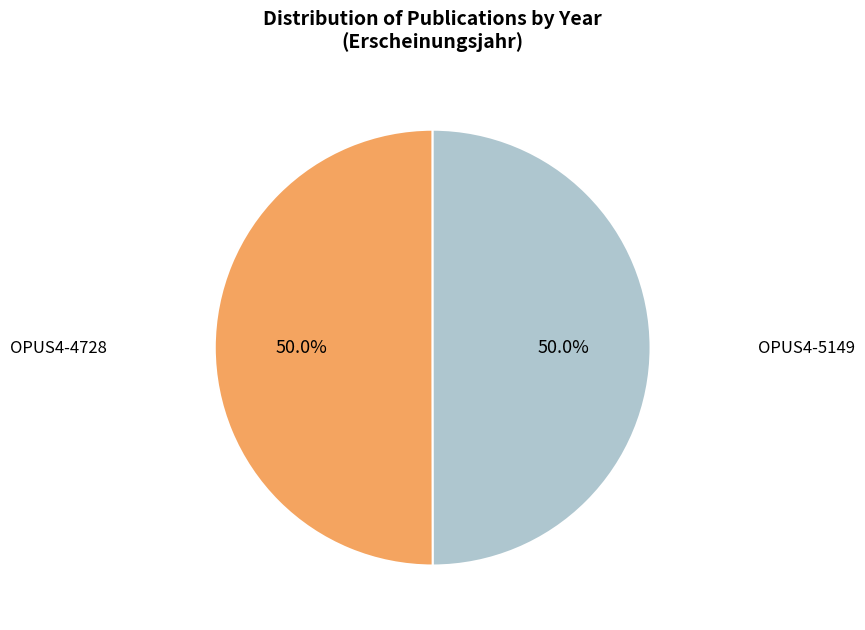

How many segments does this pie chart have?

2